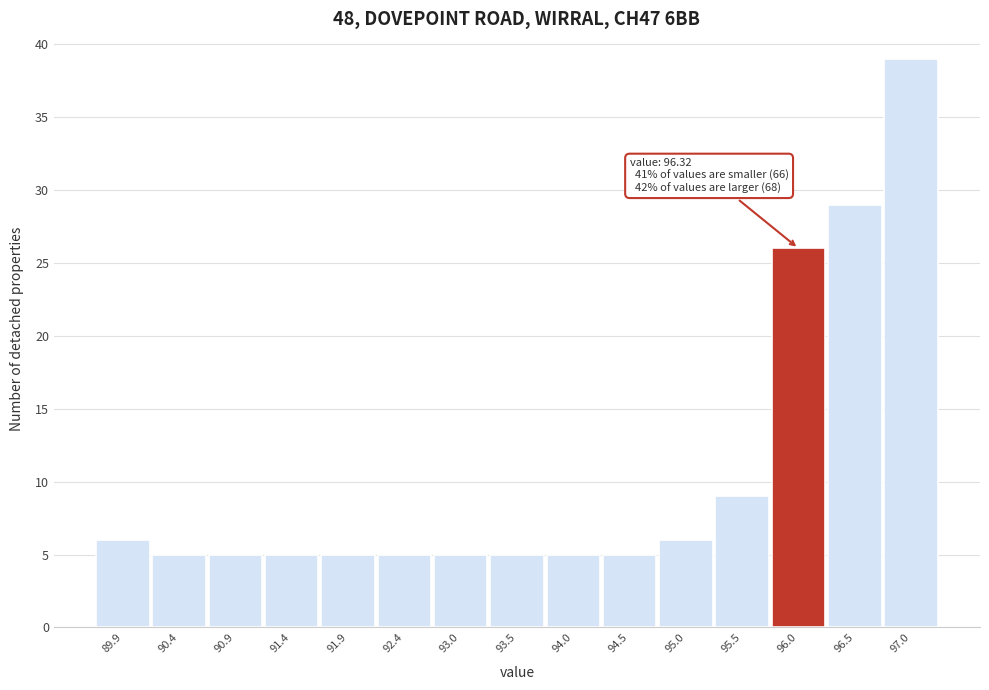

Reading left to right, list all the values displayed in this chart.

89.9=6	90.4=5	90.9=5	91.4=5	91.9=5	92.4=5	93.0=5	93.5=5	94.0=5	94.5=5	95.0=6	95.5=9	96.0=26	96.5=29	97.0=39